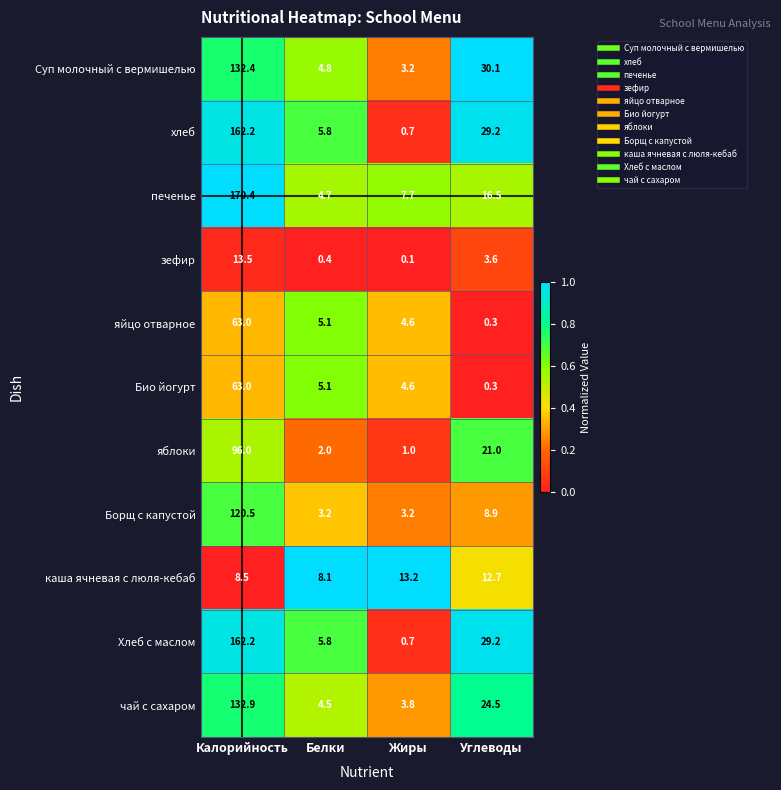

True or false: каша ячневая с люля-кебаб has a value of 8.5 at Калорийность.

True